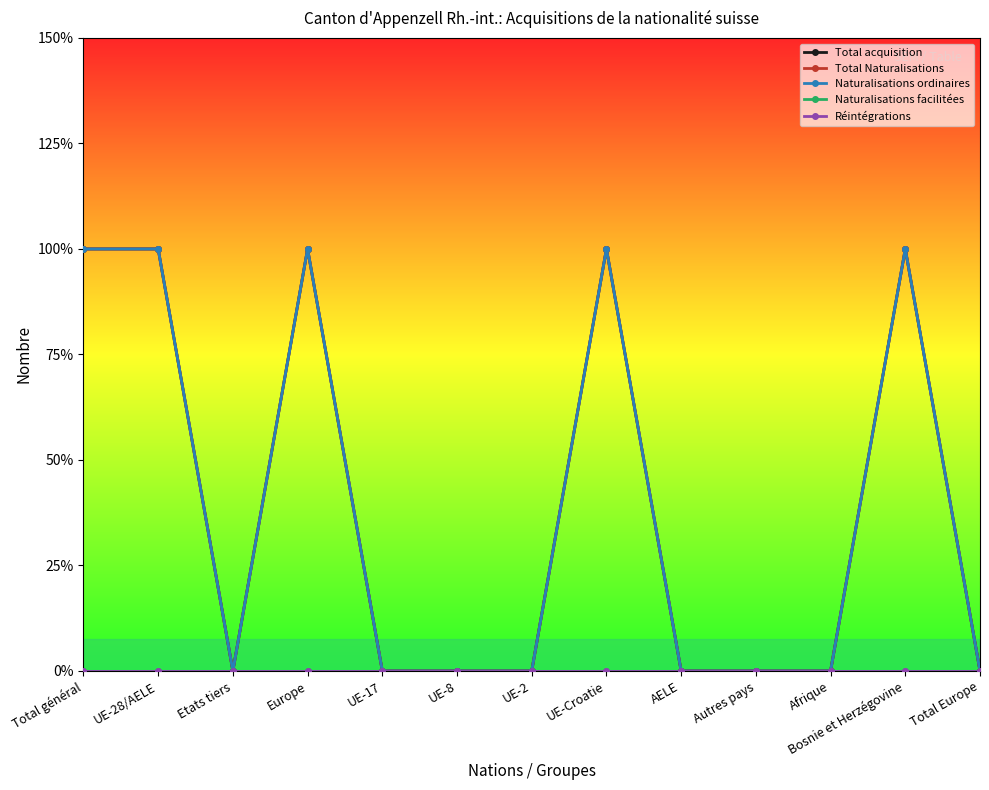

Which has a higher value, Etats tiers or Total général?

Total général